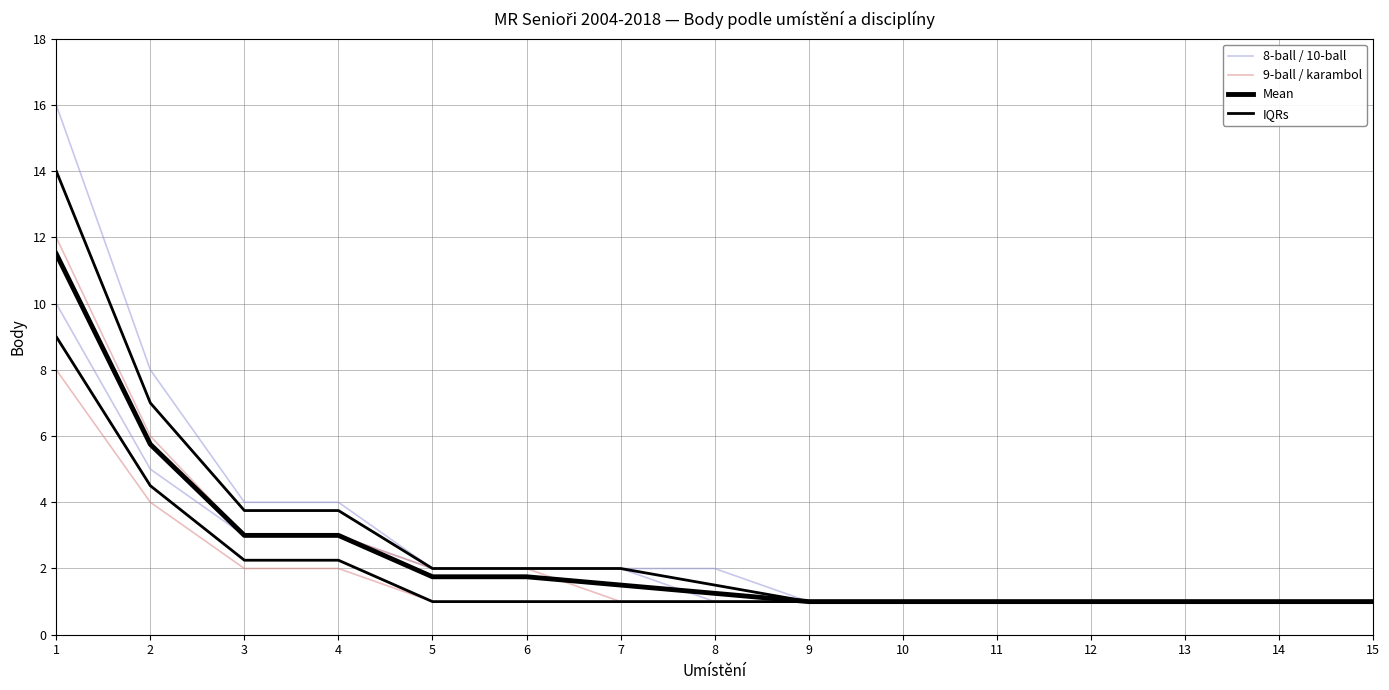

True or false: IQRs and Mean cross at least once.

False